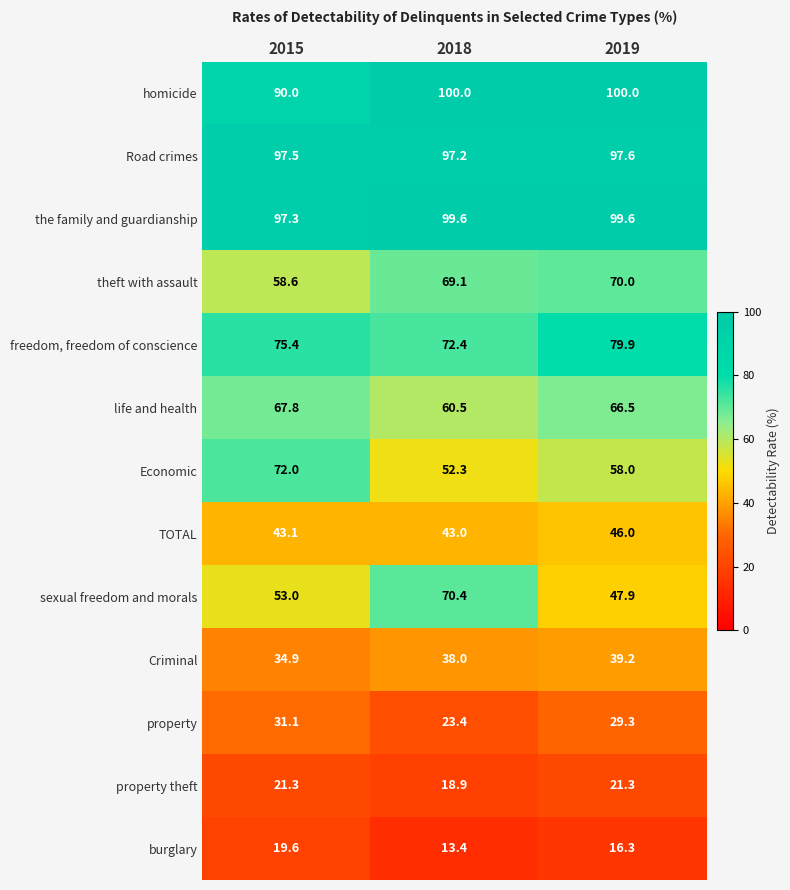

Is it true that property theft equals 21.3 at 2019?

True